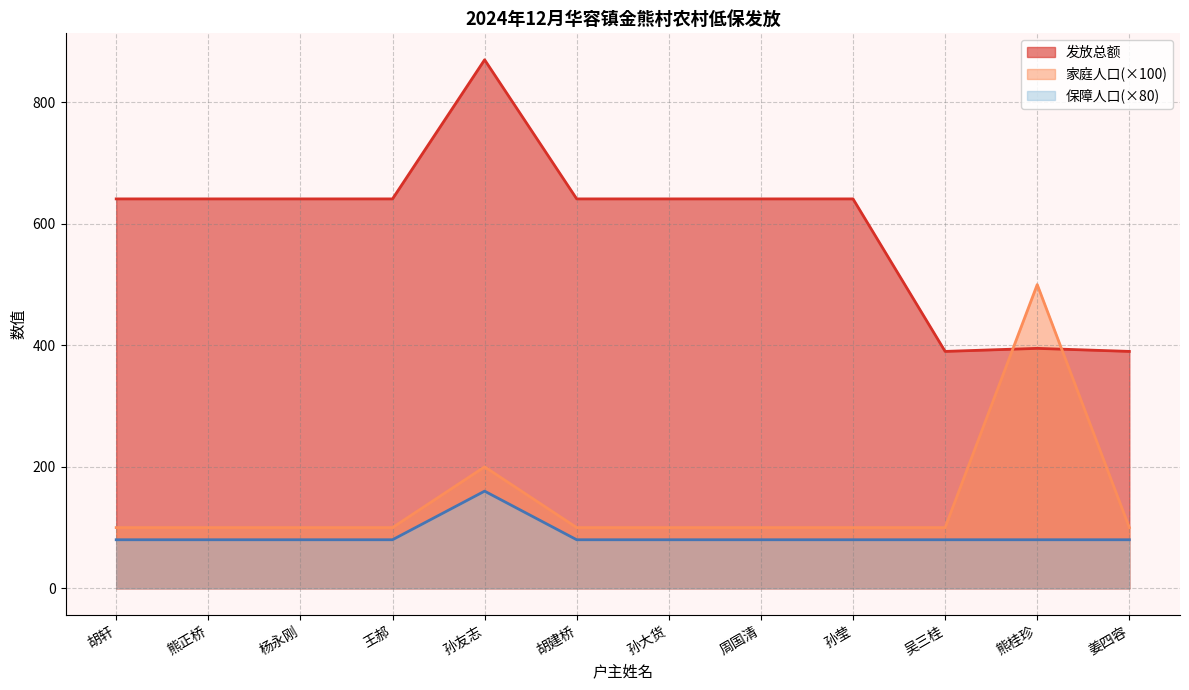

Read the 发放总额 value at 孙友志.

870